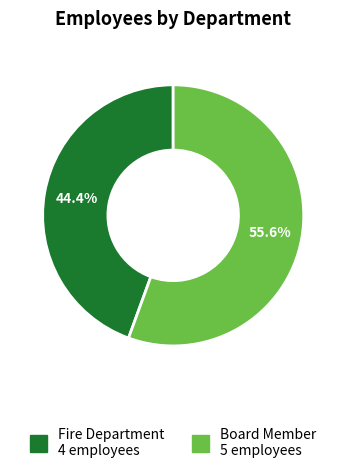

The Board Member slice represents 68% of the pie. True or false?

False